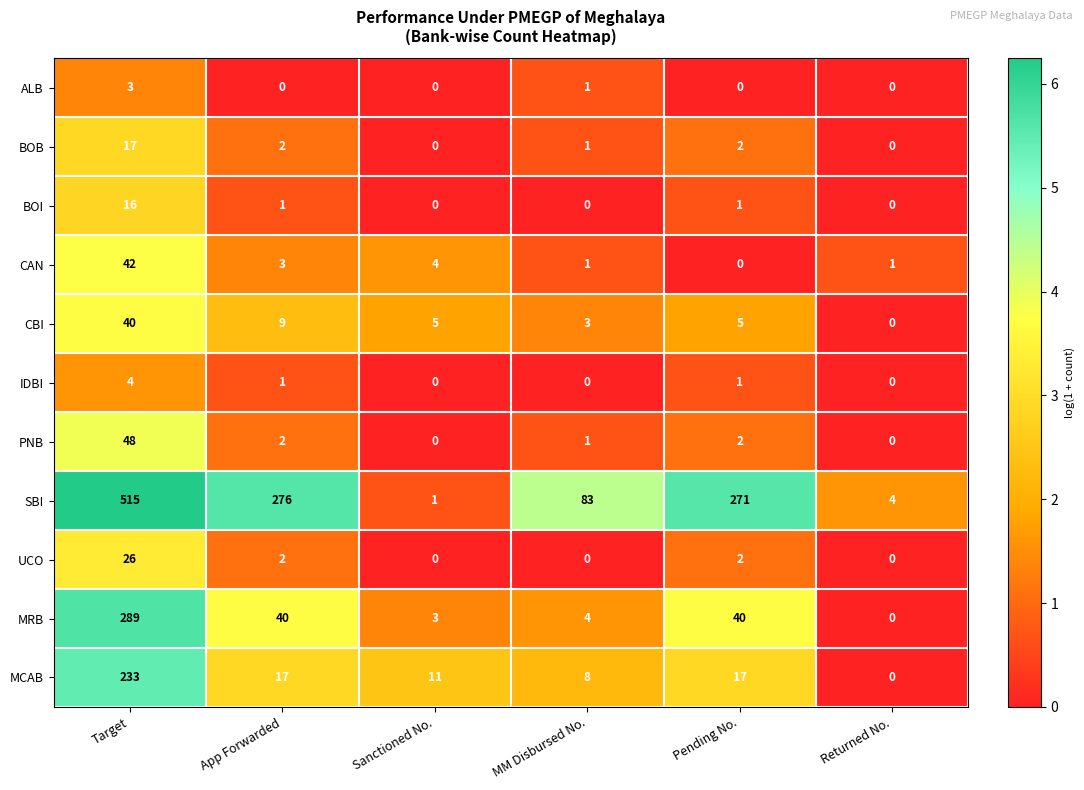

What is the difference between the maximum and minimum values in the MCAB series?

233